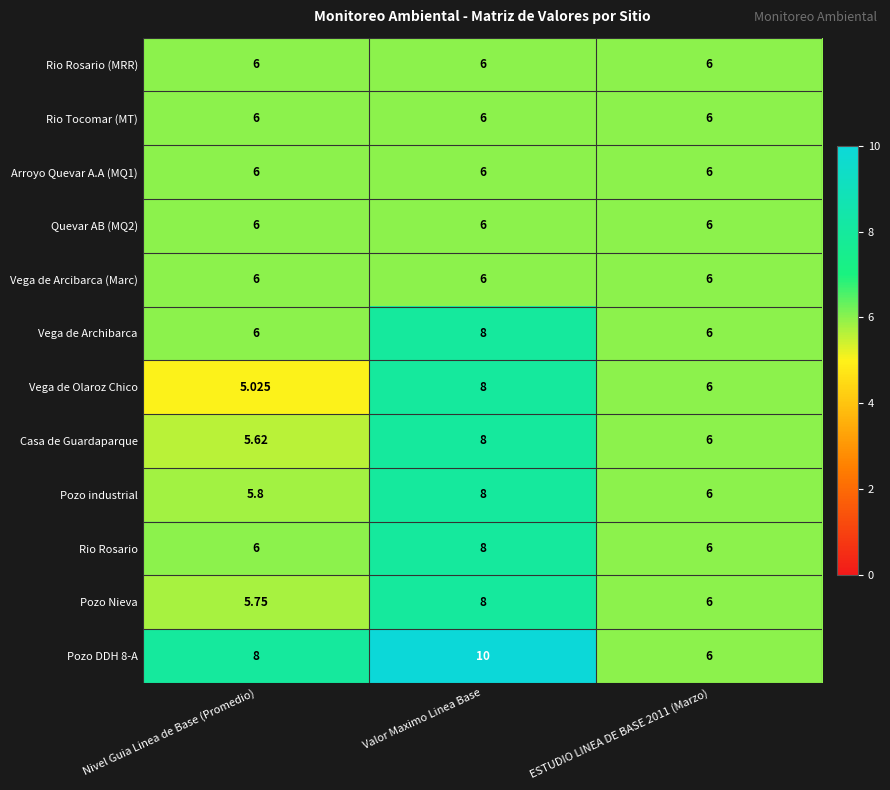

Is the value of Pozo Nieva at Nivel Guia Linea de Base (Promedio) greater than the value of Arroyo Quevar A.A (MQ1) at Valor Maximo Linea Base?

No